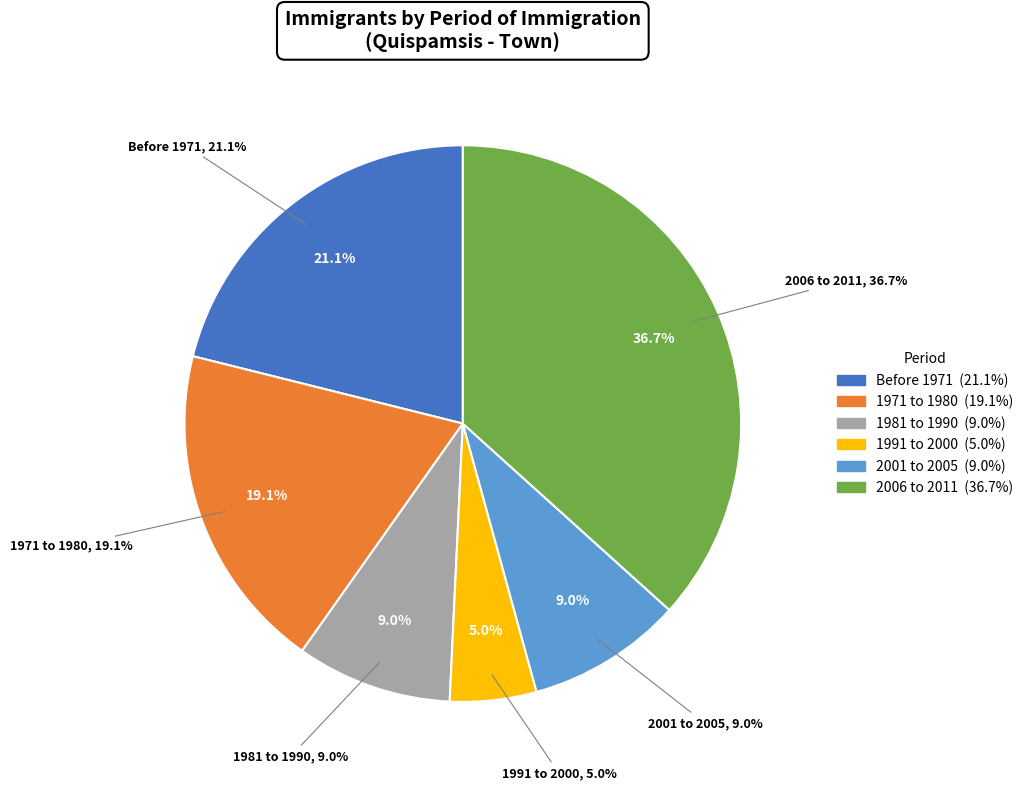

How much of the chart is everything except 1971 to 1980?

80.9%